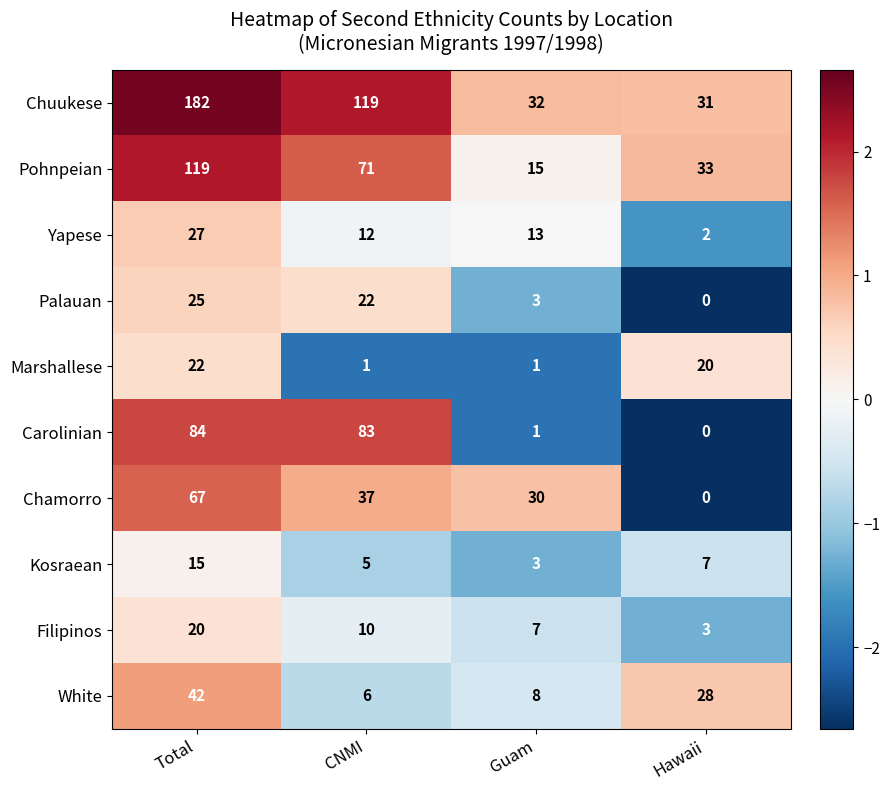

How many values in the Pohnpeian series are below 71?

2